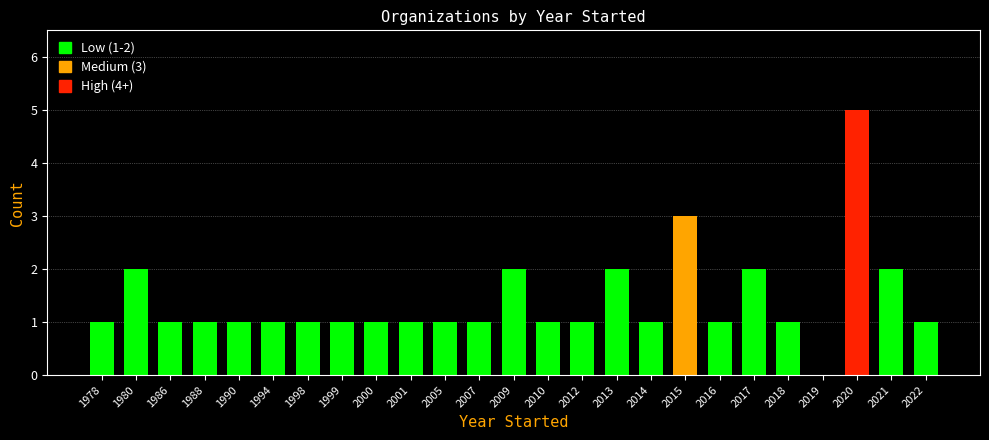

Reading left to right, transcribe all the data shown in this chart.

1978=1	1980=2	1986=1	1988=1	1990=1	1994=1	1998=1	1999=1	2000=1	2001=1	2005=1	2007=1	2009=2	2010=1	2012=1	2013=2	2014=1	2015=3	2016=1	2017=2	2018=1	2019=0	2020=5	2021=2	2022=1